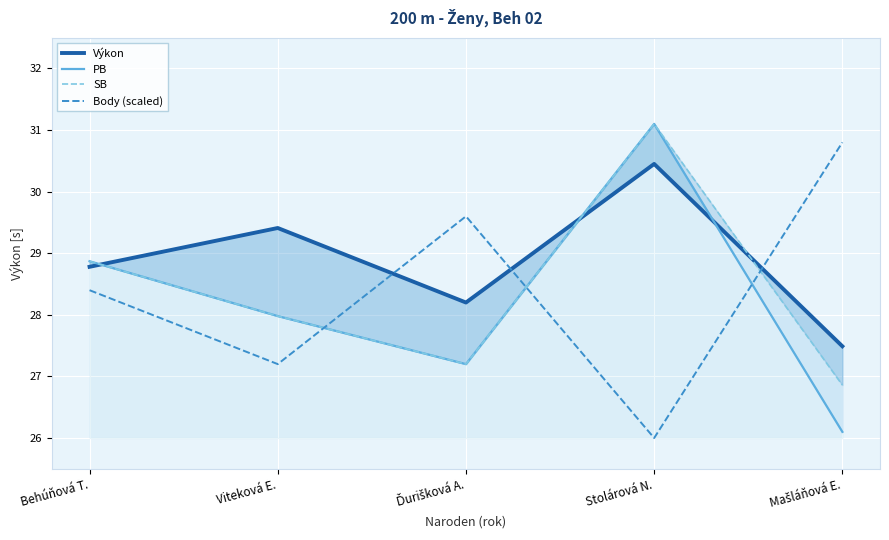

How many lines are shown in the chart?

4